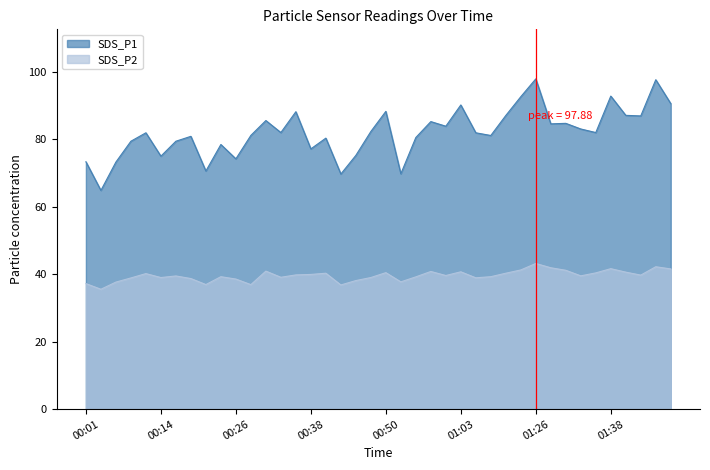

What is the highest value of the SDS_P2 series?

43.2